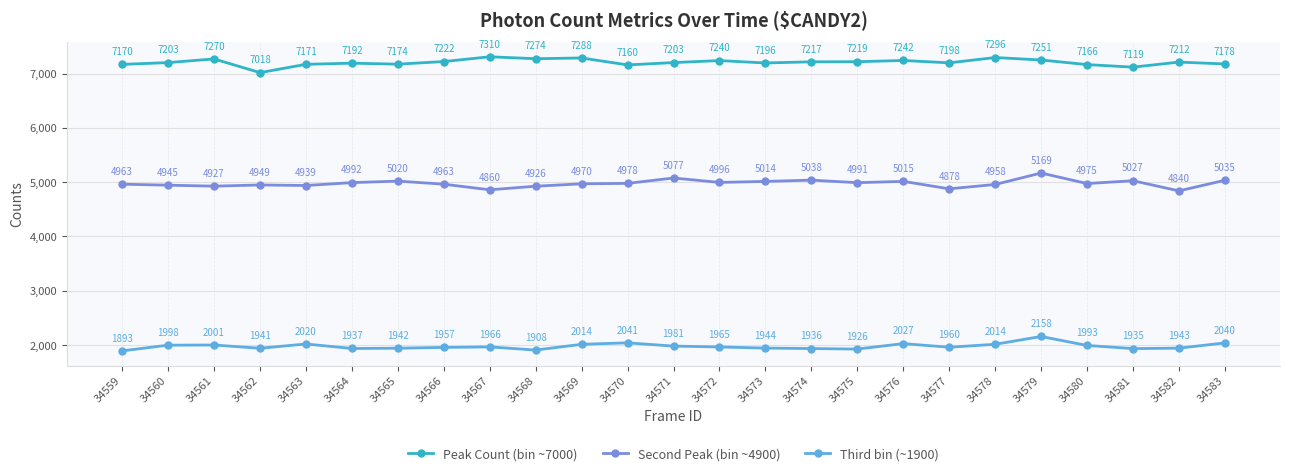

What are all the series names shown in the legend?

Peak Count (bin ~7000), Second Peak (bin ~4900), Third bin (~1900)